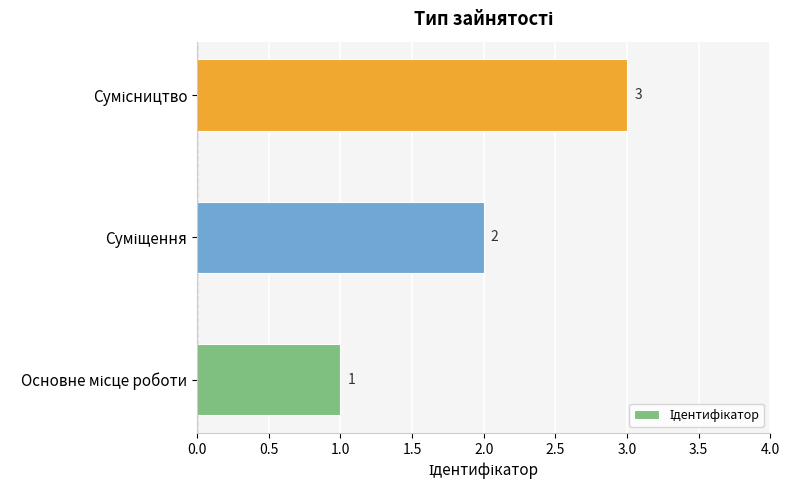

What is the sum of all values?

6